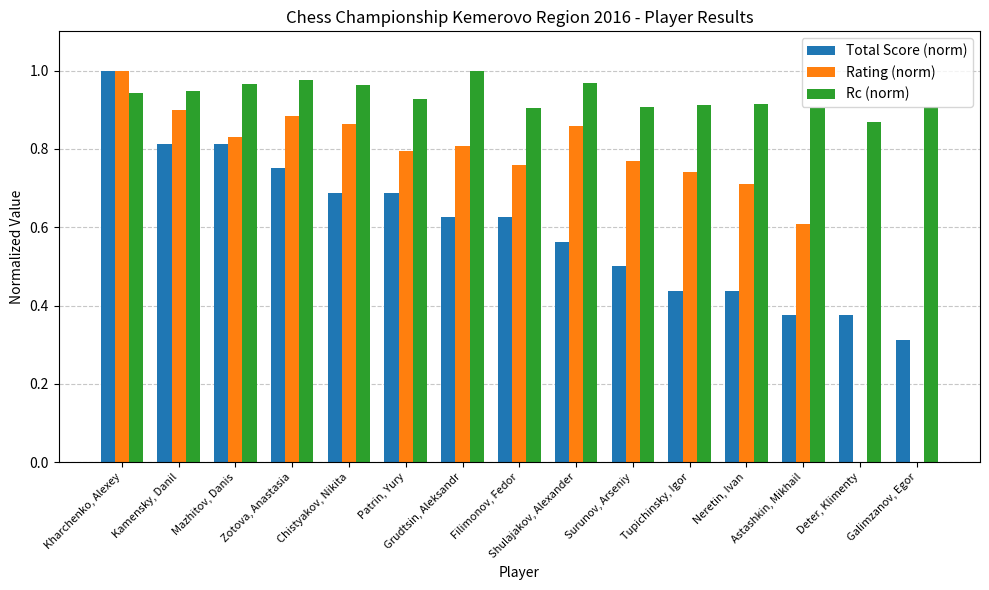

Which series has the largest total across all categories?

Rc (norm)